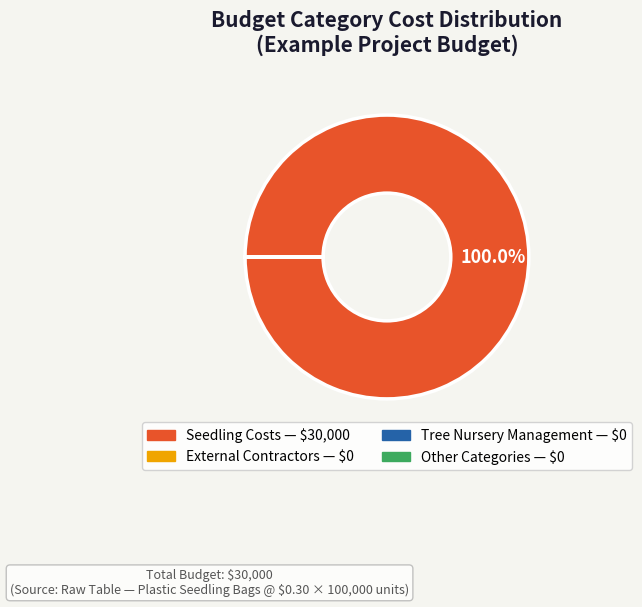

Is there a majority slice in this chart?

Yes